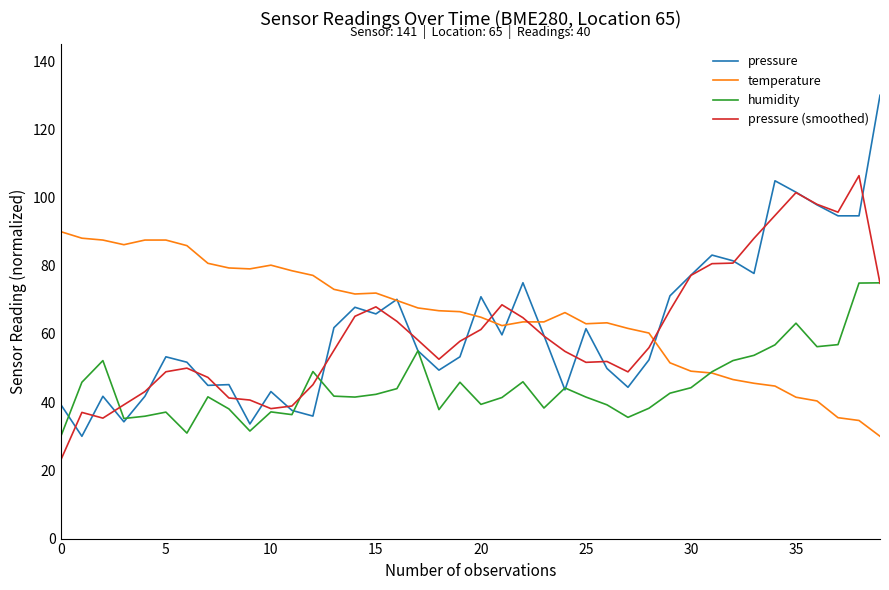

Which series has the widest spread of values?

pressure